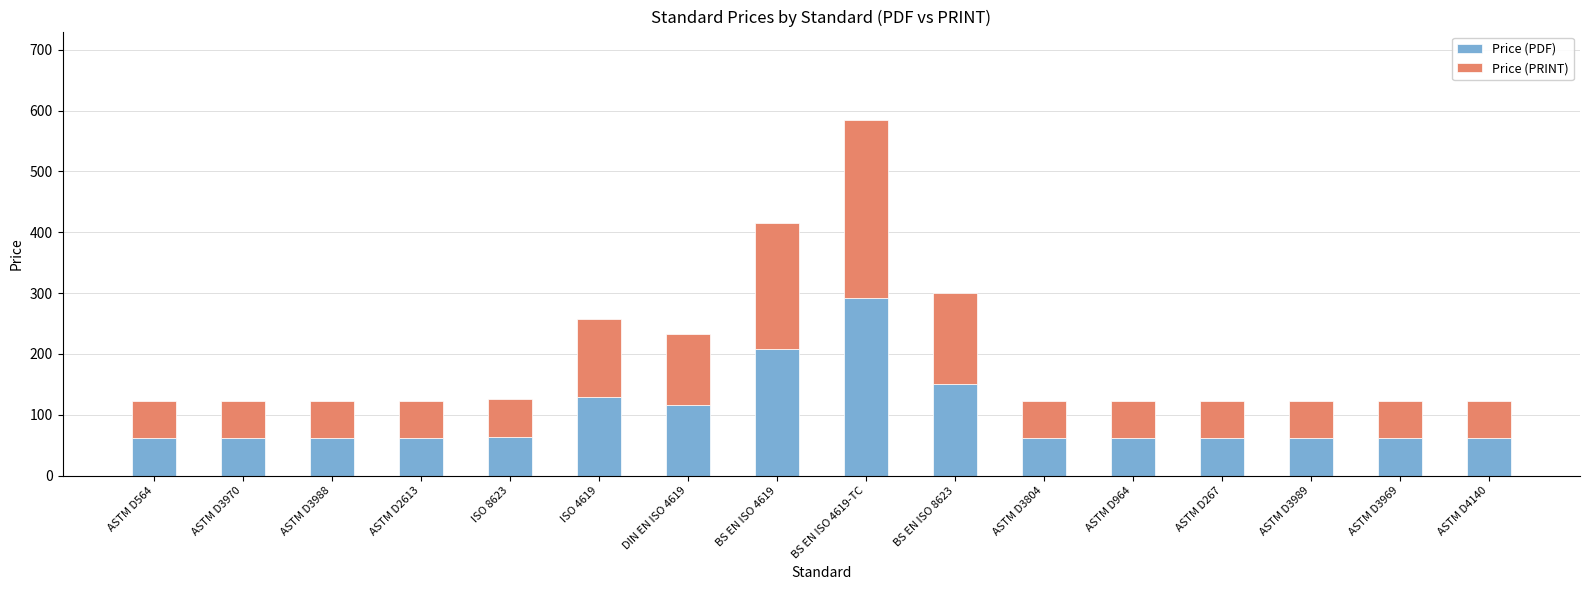

Are the bars grouped side by side (vs. stacked)?

No